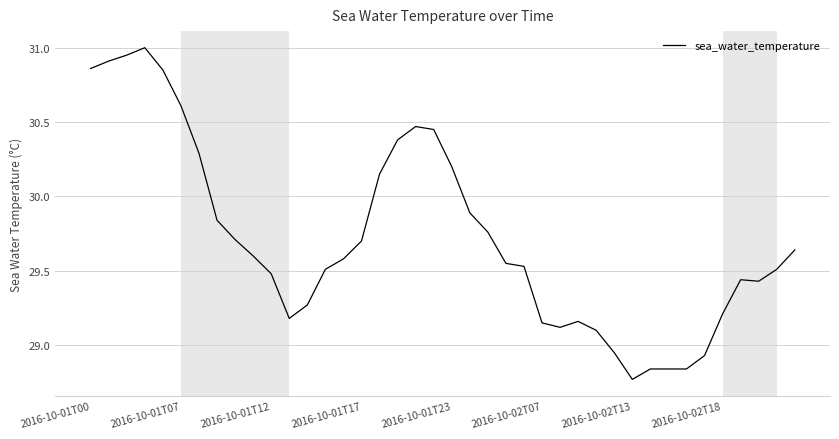

What is the difference between the maximum and minimum values?

2.2